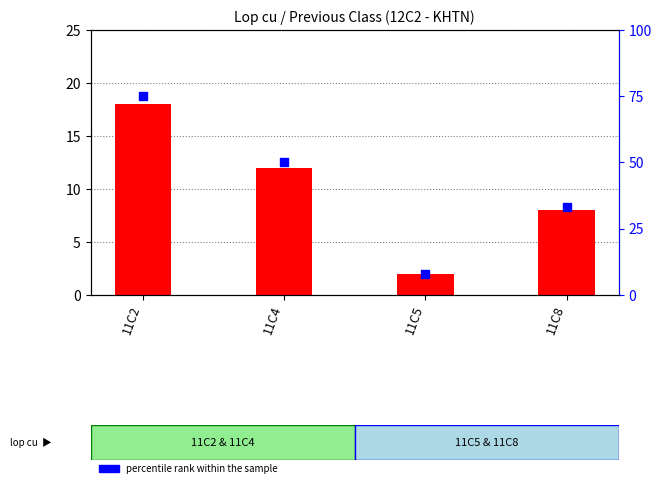

Which series reaches the minimum Y coordinate?

count